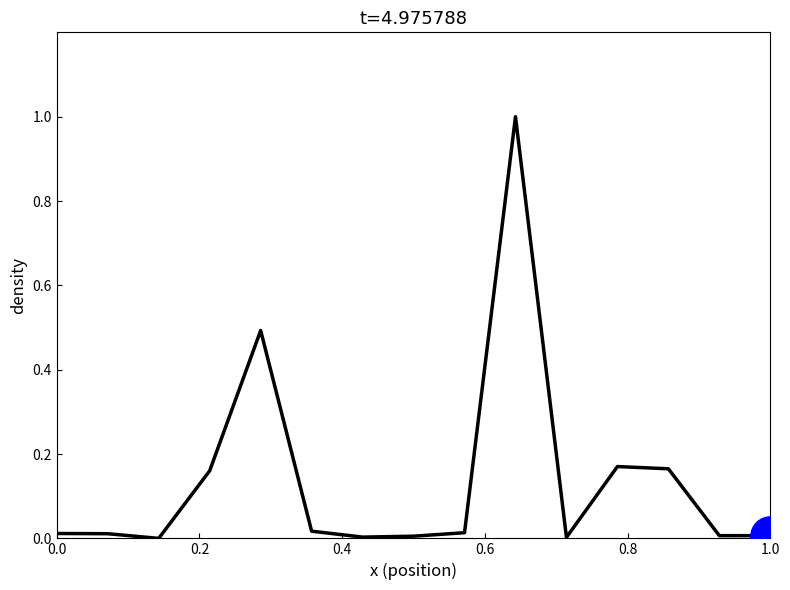

What is the greatest value displayed?

1.0